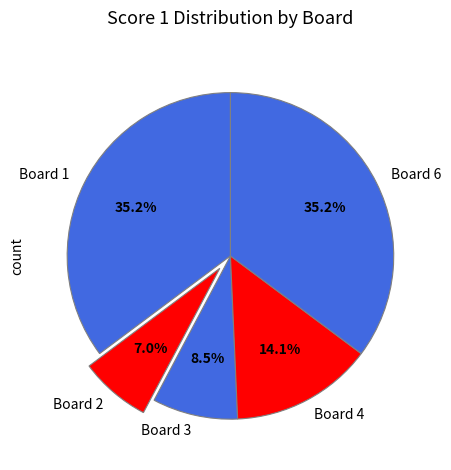

Does Board 6 account for over 50% of the chart?

No